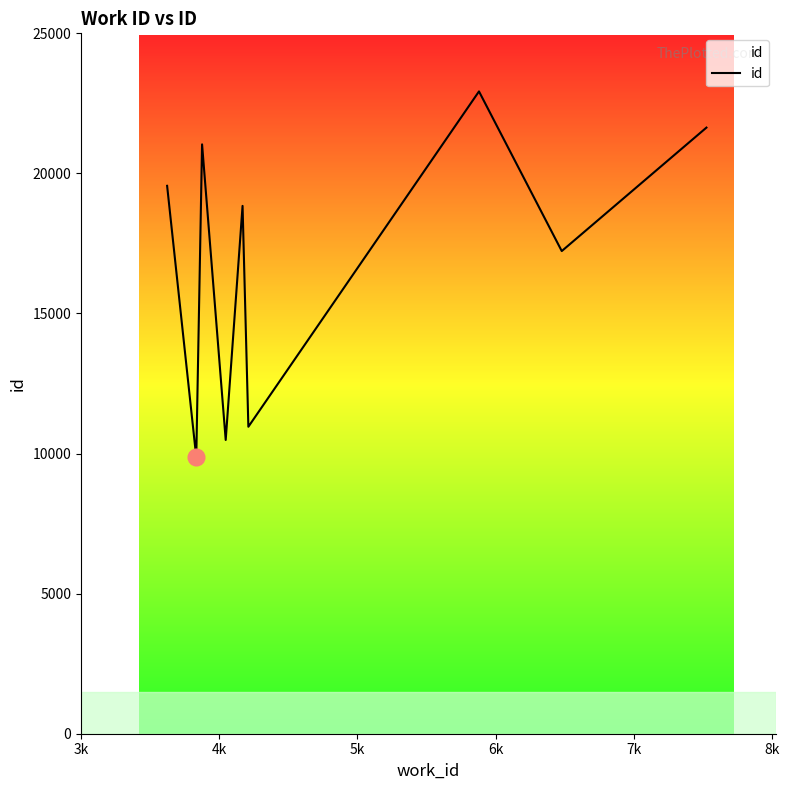

What is the greatest value displayed?

22927